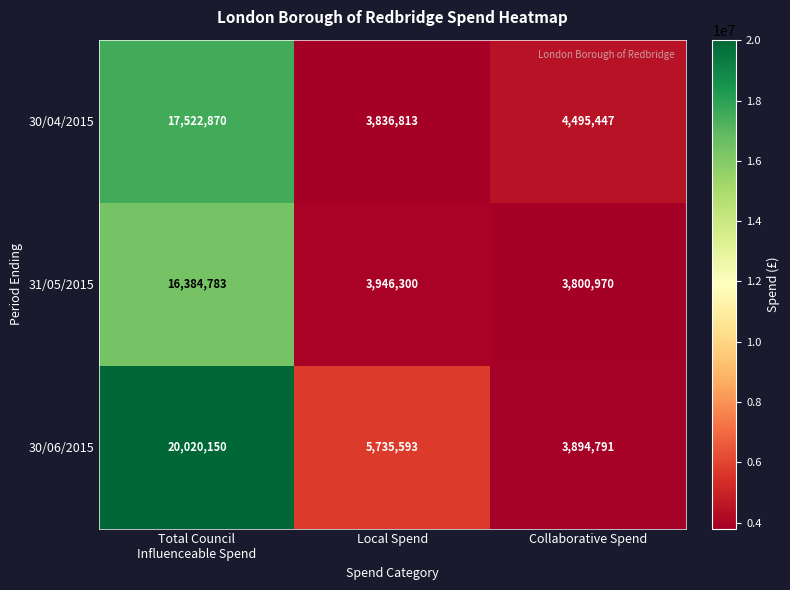

What is the highest value of the 30/06/2015 series?

20020150